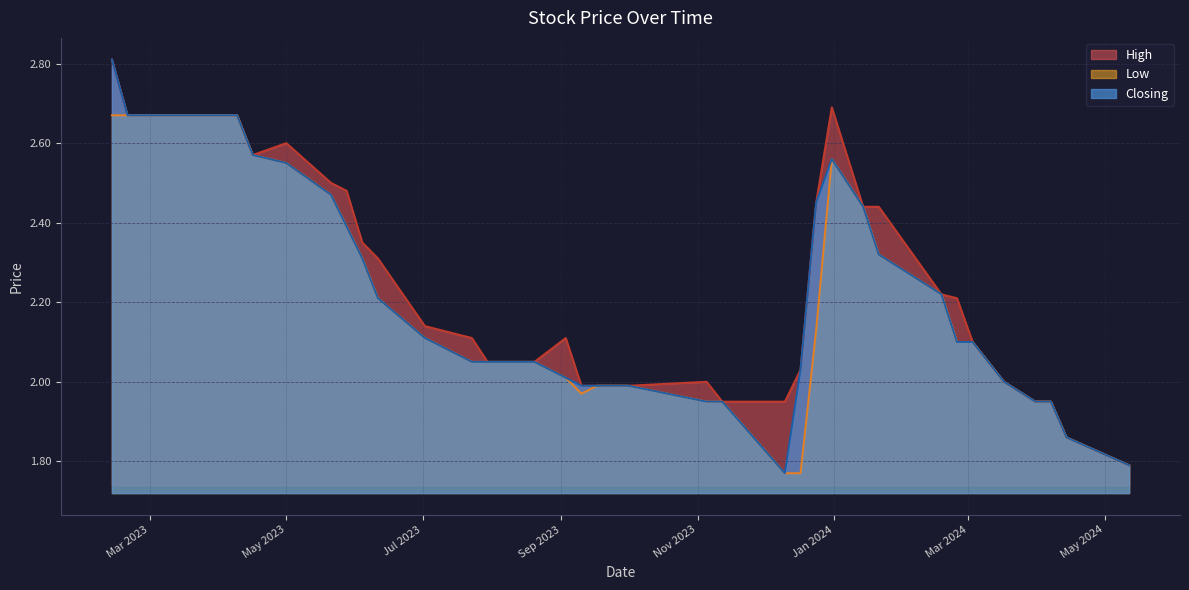

Is the value of Closing at 11/06/2023 greater than the value of High at 28/05/2023?

No